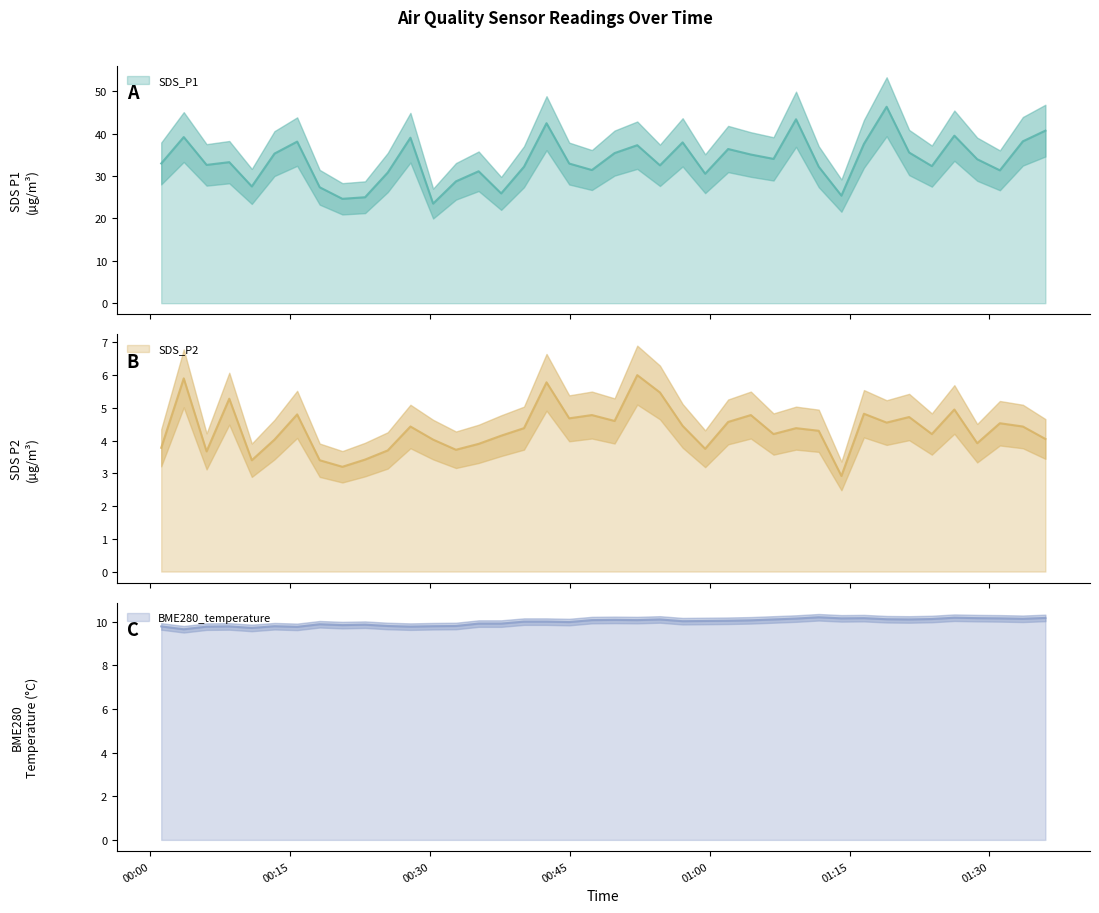

True or false: BME280_temperature and SDS_P1 intersect in this chart.

False